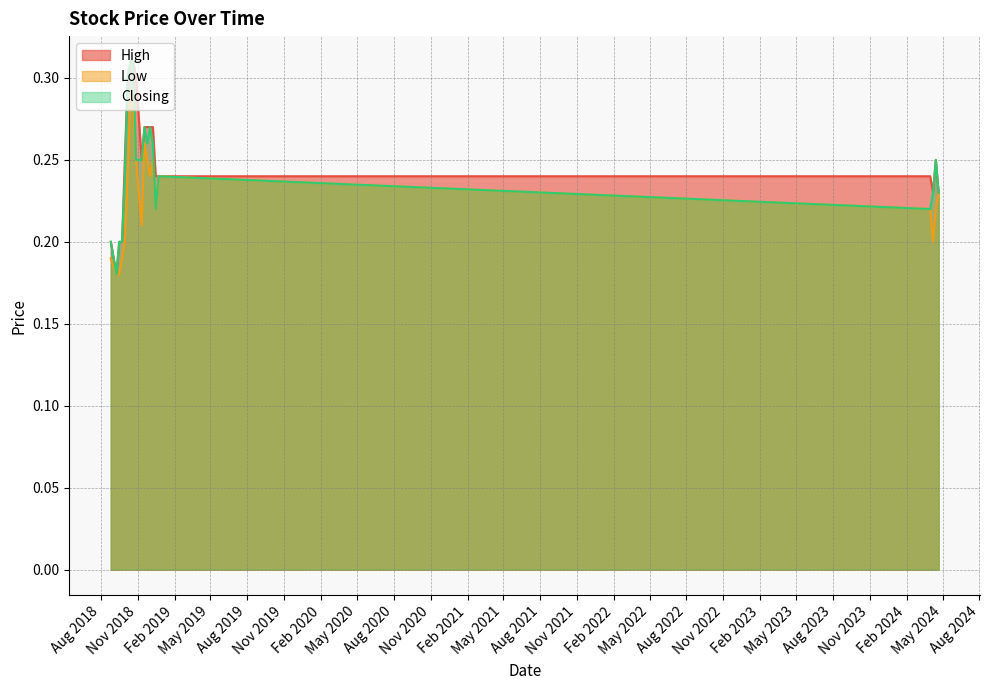

The Closing series shows 0.3 at 16/12/2018. True or false?

False